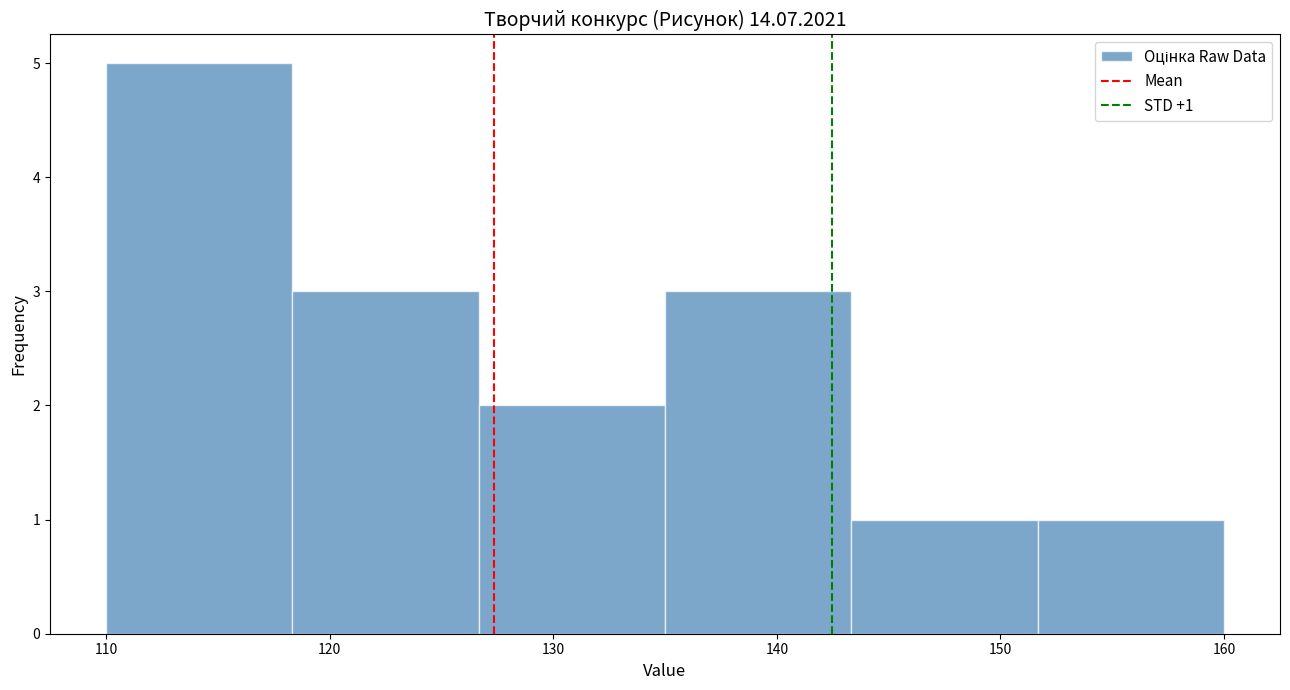

Over which range of the x-axis is the bar tallest?

110 to 118